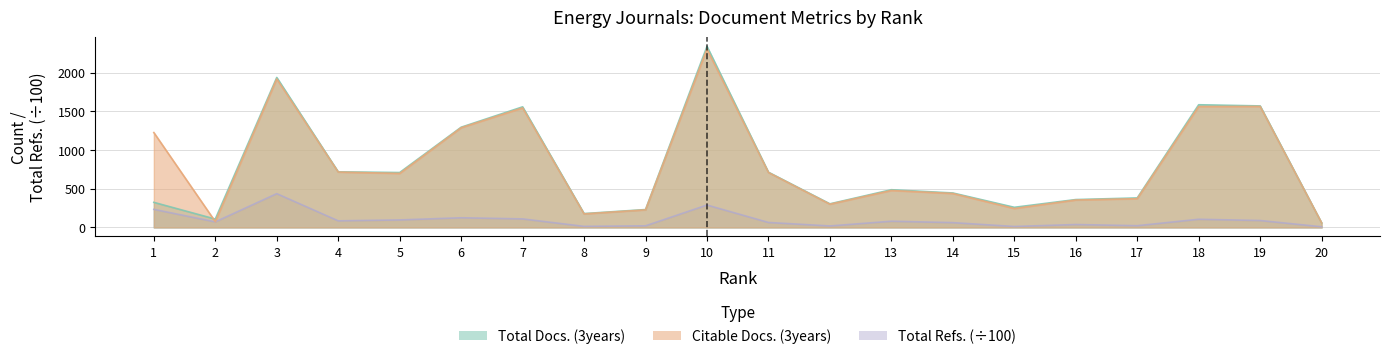

Reading left to right, what are all the values shown in this chart?

Total Docs. (3years): 324.0	108.0	1936.0	718.0	709.0	1294.0	1557.0	179.0	231.0	2337.0	713.0	305.0	487.0	445.0	260.0	360.0	381.0	1584.0	1569.0	59.0
Citable Docs. (3years): 1225.0	75.0	1917.0	715.0	697.0	1287.0	1543.0	175.0	227.0	2303.0	709.0	300.0	477.0	438.0	244.0	354.0	371.0	1561.0	1562.0	59.0
Total Refs.: 233.6	71.9	436.3	85.4	96.8	124.8	110.2	13.8	21.0	289.4	64.2	19.2	80.2	62.1	12.3	37.8	22.6	105.5	89.4	8.5